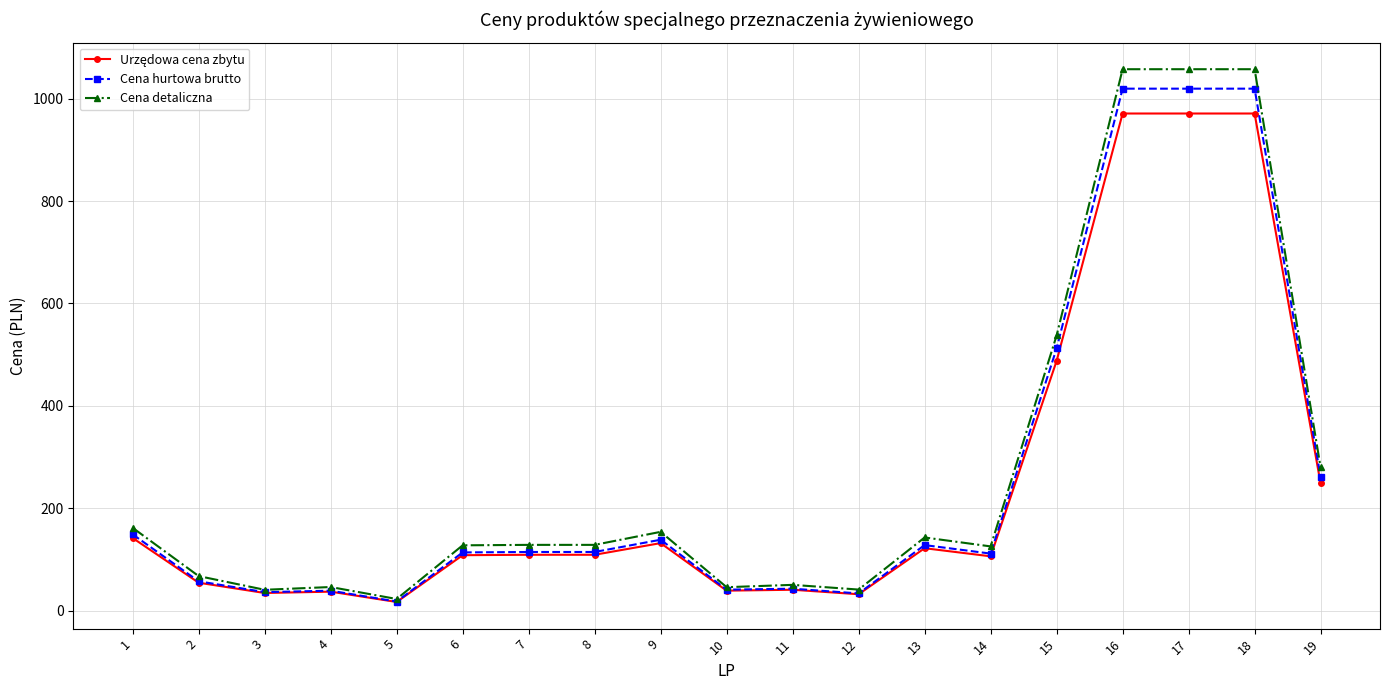

Where is Cena hurtowa brutto nearest to the value 518?

15